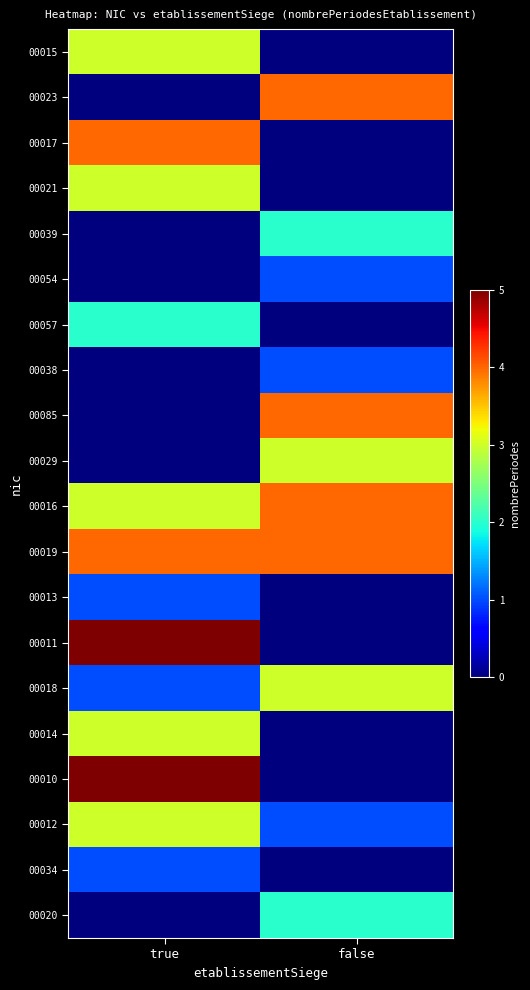

At which category is the sum across all series the highest?

true